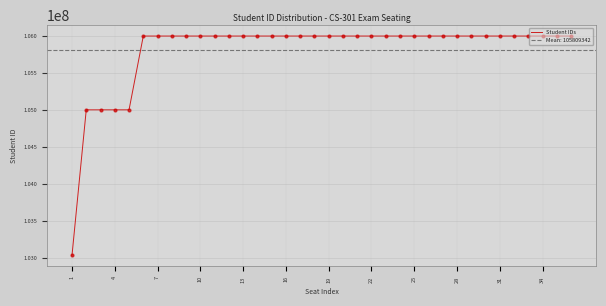

The value of Student IDs at 4 is 57878520. True or false?

False